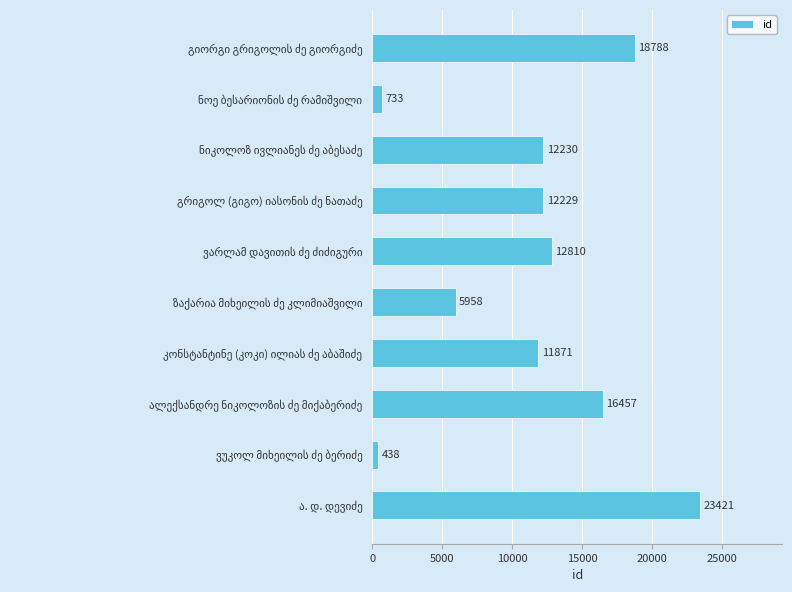

How many categories are shown in the chart?

10